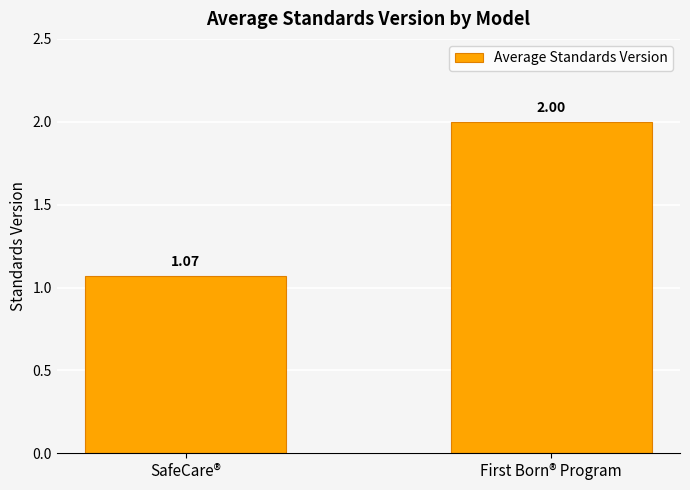

How many categories are shown in the chart?

2